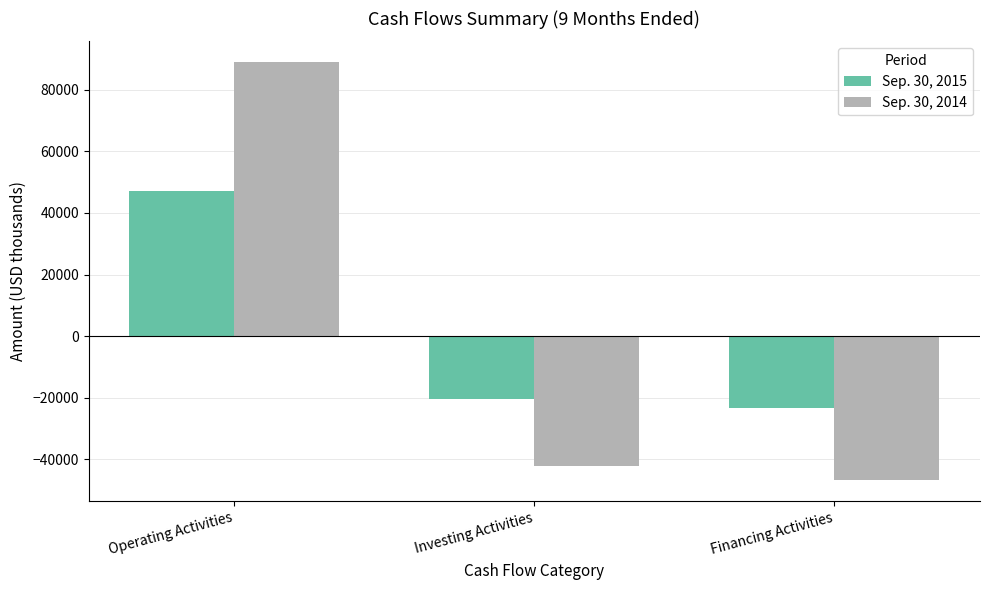

Count the number of categories in the chart.

3